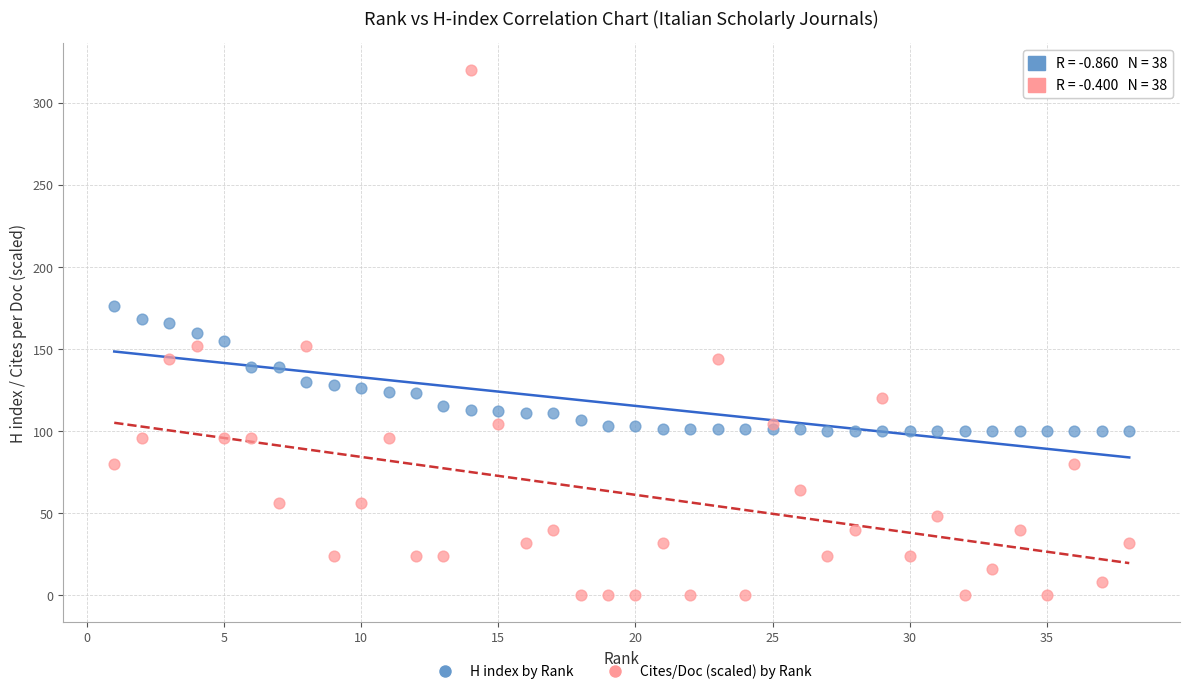

Which series reaches the minimum Y coordinate?

Cites/Doc (scaled) by Rank